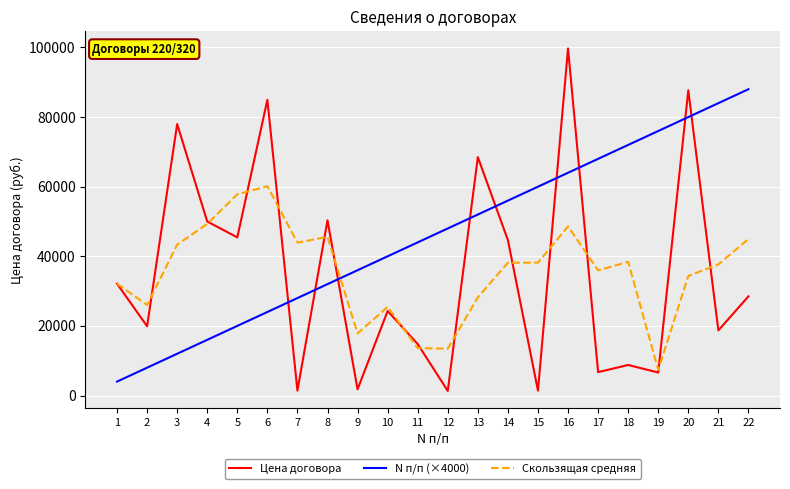

What are all the series names shown in the legend?

Цена договора, N п/п (×4000), Скользящая средняя